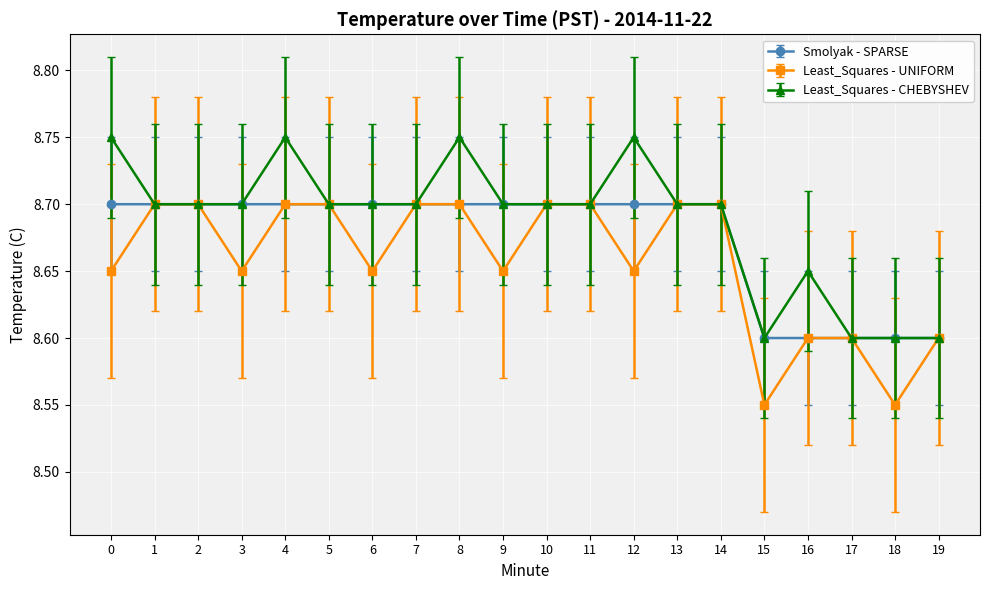

At how many categories does at least one series exceed 8?

20